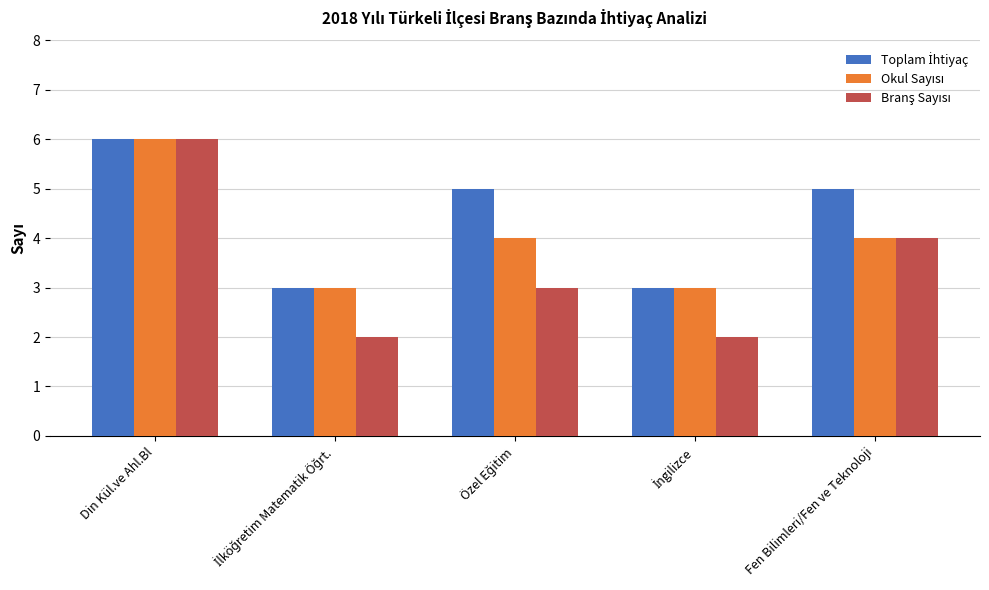

What is the maximum value shown in the chart?

6